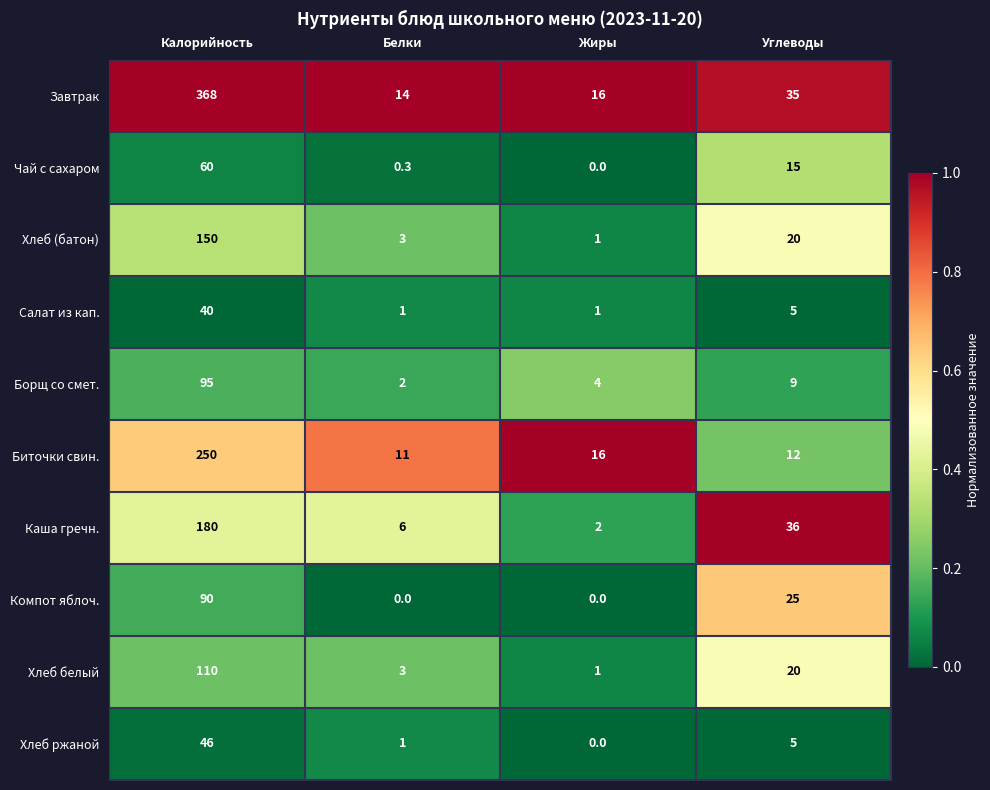

Is it true that Завтрак equals 26.5 at Жиры?

False